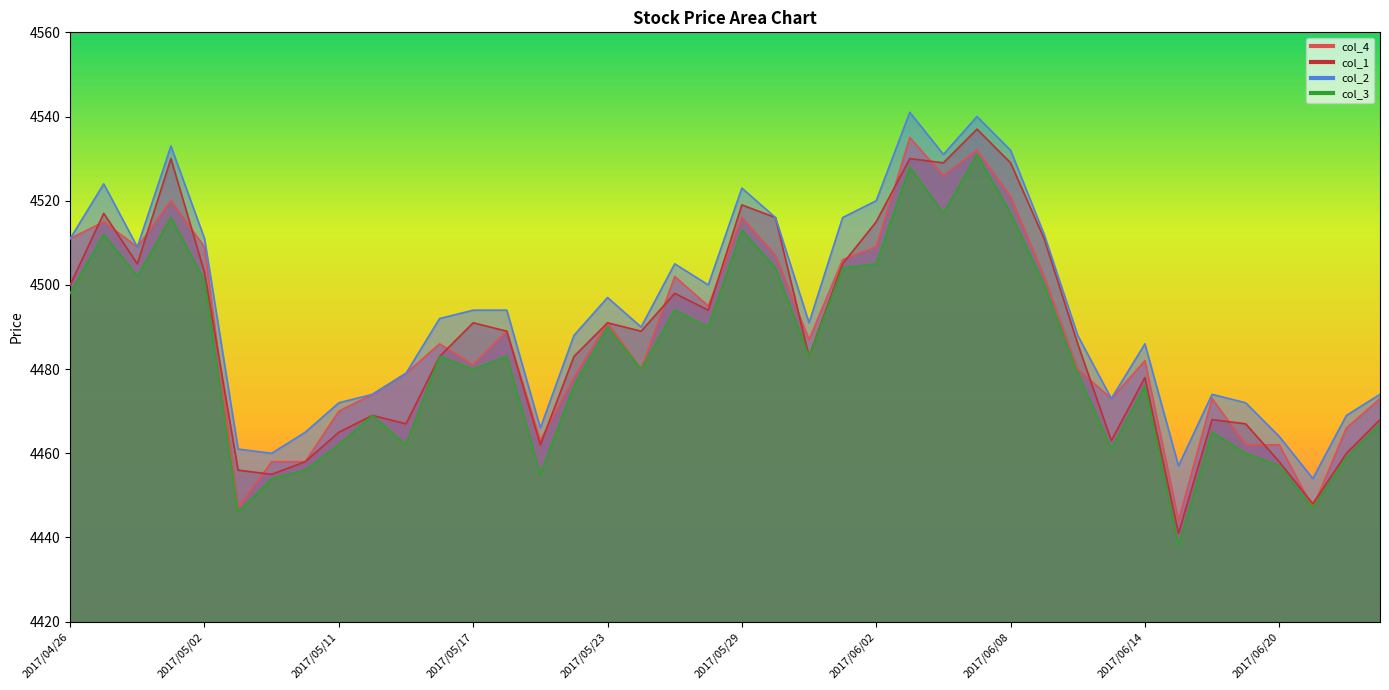

Reading left to right, list all the values displayed in this chart.

col_4: 2017/04/26=4511	2017/04/27=4515	2017/04/28=4509	2017/05/01=4520	2017/05/02=4509	2017/05/08=4447	2017/05/09=4458	2017/05/10=4458	2017/05/11=4470	2017/05/12=4474	2017/05/15=4479	2017/05/16=4486	2017/05/17=4481	2017/05/18=4489	2017/05/19=4463	2017/05/22=4478	2017/05/23=4491	2017/05/24=4480	2017/05/25=4502	2017/05/26=4495	2017/05/29=4516	2017/05/30=4507	2017/05/31=4487	2017/06/01=4506	2017/06/02=4509	2017/06/05=4535	2017/06/06=4526	2017/06/07=4532	2017/06/08=4521	2017/06/09=4502	2017/06/12=4480	2017/06/13=4473	2017/06/14=4482	2017/06/15=4444	2017/06/16=4473	2017/06/19=4462	2017/06/20=4462	2017/06/21=4447	2017/06/22=4466	2017/06/23=4473
col_1: 2017/04/26=4500	2017/04/27=4517	2017/04/28=4505	2017/05/01=4530	2017/05/02=4503	2017/05/08=4456	2017/05/09=4455	2017/05/10=4458	2017/05/11=4465	2017/05/12=4469	2017/05/15=4467	2017/05/16=4483	2017/05/17=4491	2017/05/18=4489	2017/05/19=4462	2017/05/22=4483	2017/05/23=4491	2017/05/24=4489	2017/05/25=4498	2017/05/26=4494	2017/05/29=4519	2017/05/30=4516	2017/05/31=4483	2017/06/01=4505	2017/06/02=4515	2017/06/05=4530	2017/06/06=4529	2017/06/07=4537	2017/06/08=4529	2017/06/09=4511	2017/06/12=4486	2017/06/13=4463	2017/06/14=4478	2017/06/15=4441	2017/06/16=4468	2017/06/19=4467	2017/06/20=4458	2017/06/21=4448	2017/06/22=4460	2017/06/23=4468
col_2: 2017/04/26=4511	2017/04/27=4524	2017/04/28=4509	2017/05/01=4533	2017/05/02=4511	2017/05/08=4461	2017/05/09=4460	2017/05/10=4465	2017/05/11=4472	2017/05/12=4474	2017/05/15=4479	2017/05/16=4492	2017/05/17=4494	2017/05/18=4494	2017/05/19=4466	2017/05/22=4488	2017/05/23=4497	2017/05/24=4490	2017/05/25=4505	2017/05/26=4500	2017/05/29=4523	2017/05/30=4516	2017/05/31=4491	2017/06/01=4516	2017/06/02=4520	2017/06/05=4541	2017/06/06=4531	2017/06/07=4540	2017/06/08=4532	2017/06/09=4512	2017/06/12=4488	2017/06/13=4473	2017/06/14=4486	2017/06/15=4457	2017/06/16=4474	2017/06/19=4472	2017/06/20=4464	2017/06/21=4454	2017/06/22=4469	2017/06/23=4474
col_3: 2017/04/26=4498	2017/04/27=4512	2017/04/28=4502	2017/05/01=4516	2017/05/02=4501	2017/05/08=4446	2017/05/09=4454	2017/05/10=4456	2017/05/11=4462	2017/05/12=4469	2017/05/15=4462	2017/05/16=4483	2017/05/17=4480	2017/05/18=4483	2017/05/19=4455	2017/05/22=4476	2017/05/23=4490	2017/05/24=4480	2017/05/25=4494	2017/05/26=4490	2017/05/29=4513	2017/05/30=4504	2017/05/31=4483	2017/06/01=4504	2017/06/02=4505	2017/06/05=4528	2017/06/06=4517	2017/06/07=4531	2017/06/08=4517	2017/06/09=4500	2017/06/12=4479	2017/06/13=4461	2017/06/14=4476	2017/06/15=4438	2017/06/16=4465	2017/06/19=4460	2017/06/20=4457	2017/06/21=4447	2017/06/22=4459	2017/06/23=4467